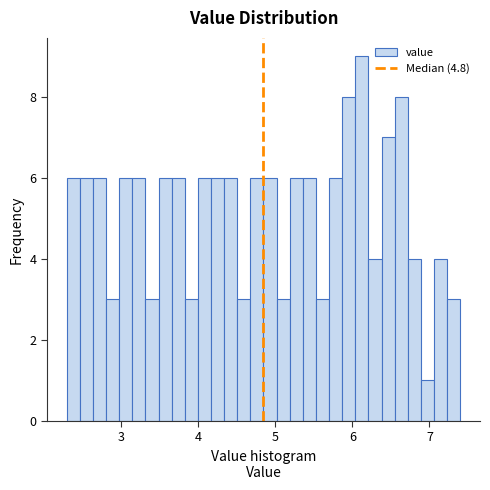

Read against the x-axis, roughly where is the centre of the tallest bar?

6.1